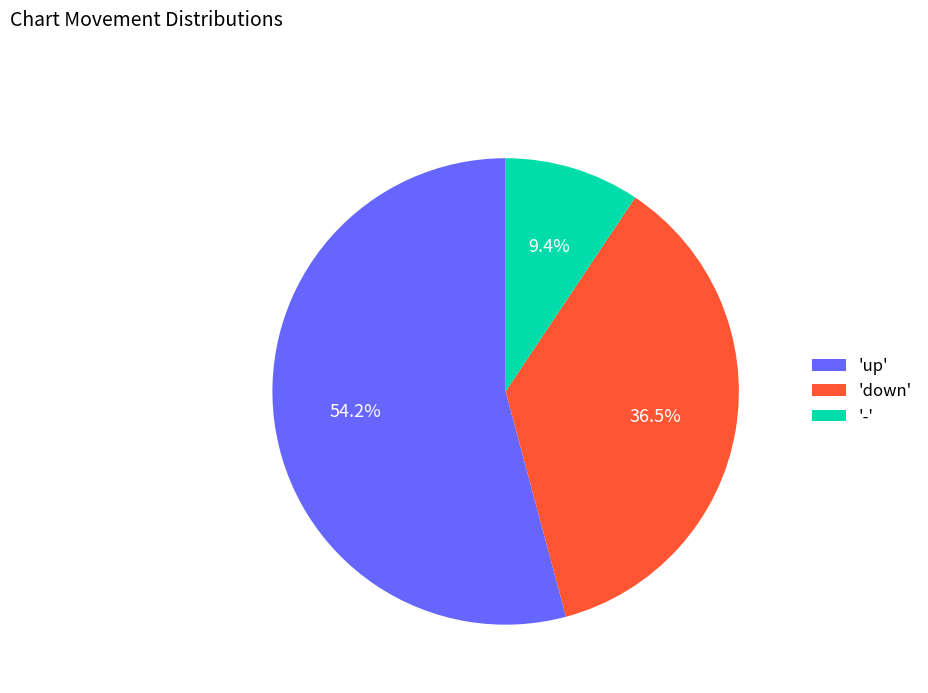

Rank the categories by value from highest to lowest.

'up', 'down', '-'